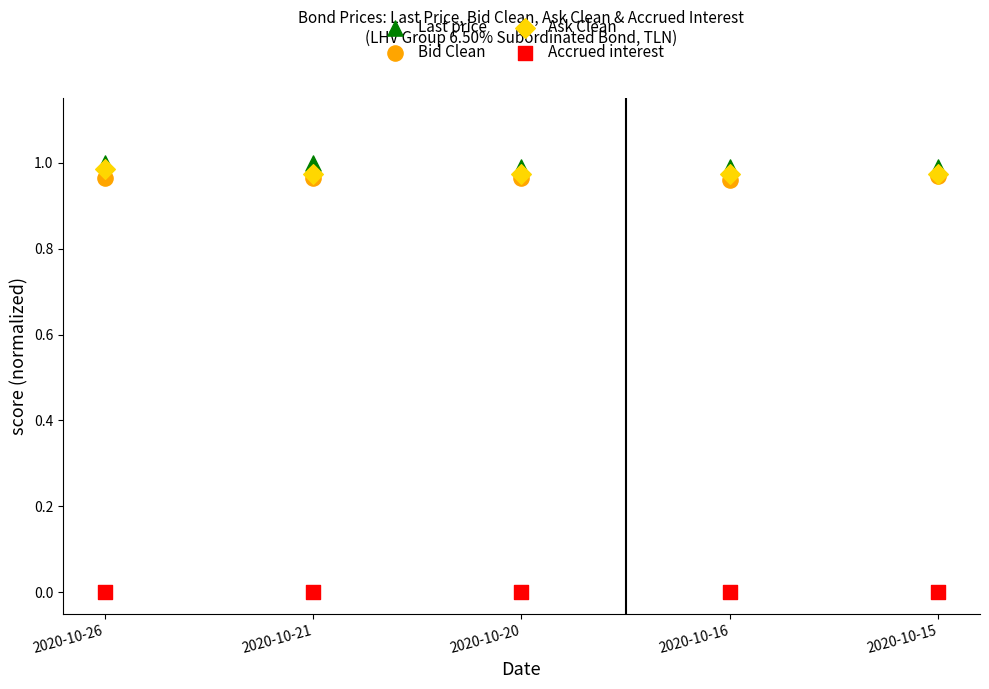

What are all the series names shown in the legend?

Last price, Bid Clean, Ask Clean, Accrued interest